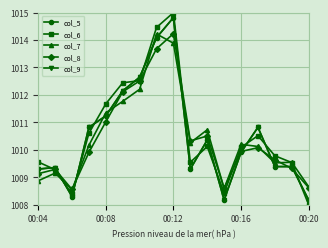

Does the chart have visible grid lines?

Yes